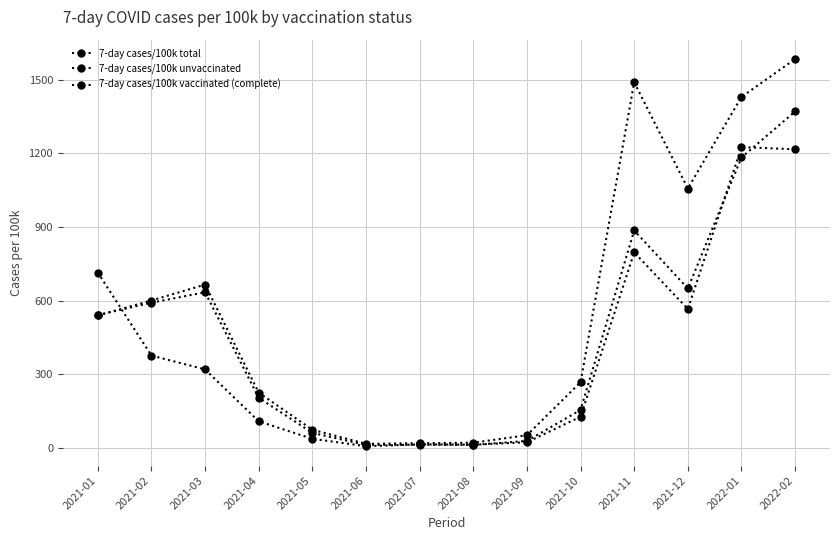

Rank the series by their average value, from highest to lowest.

7-day cases/100k unvaccinated, 7-day cases/100k total, 7-day cases/100k vaccinated (complete)